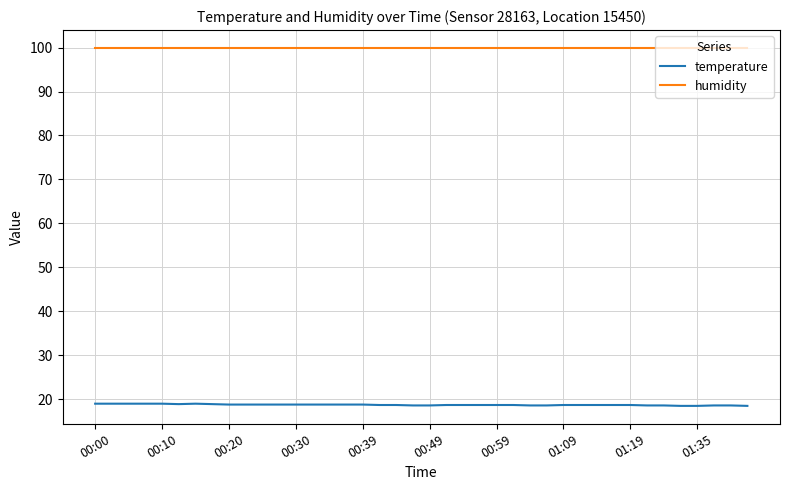

Which series has the widest spread of values?

temperature